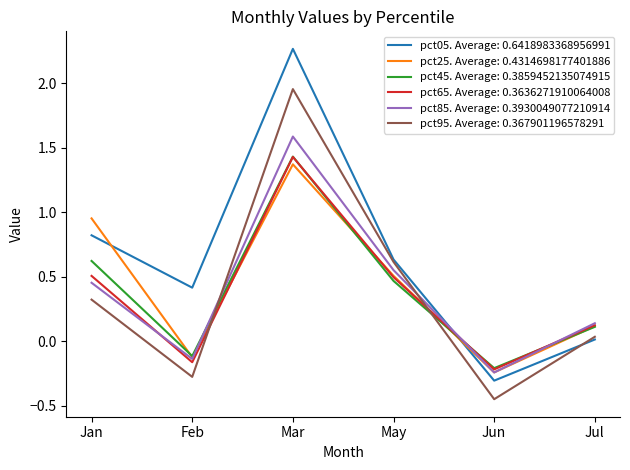

At which category is the sum across all series the highest?

Mar